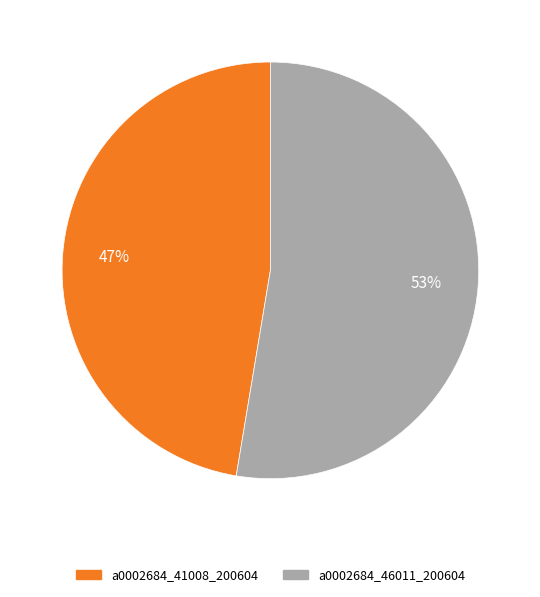

To the nearest percent, what is the average slice percentage?

50%